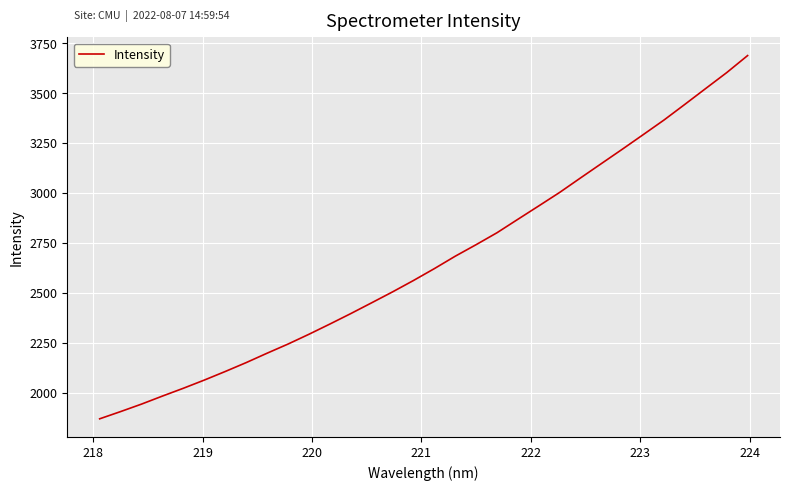

What is the smallest value displayed?

1868.4